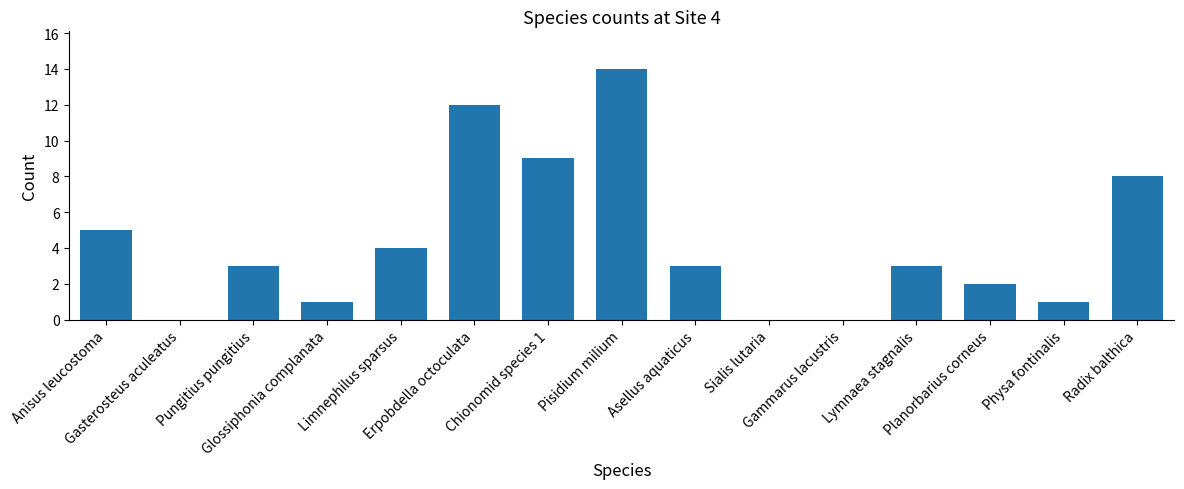

What is the change in value from Asellus aquaticus to Radix balthica?

+5